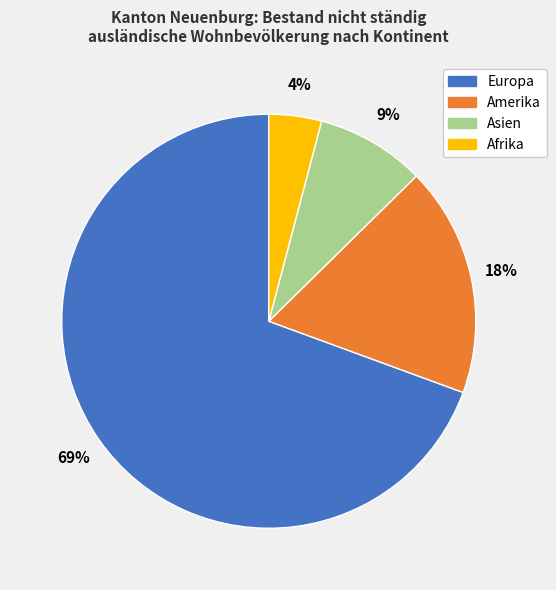

Count the number of slices in the pie.

4